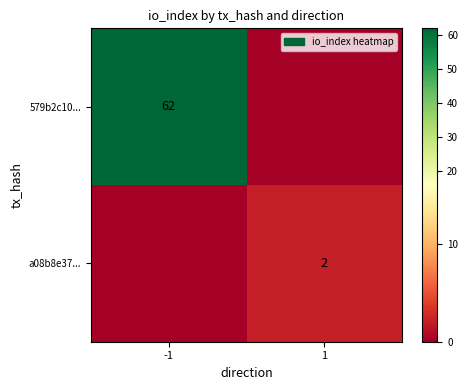

What is the total value across all series at -1?

62